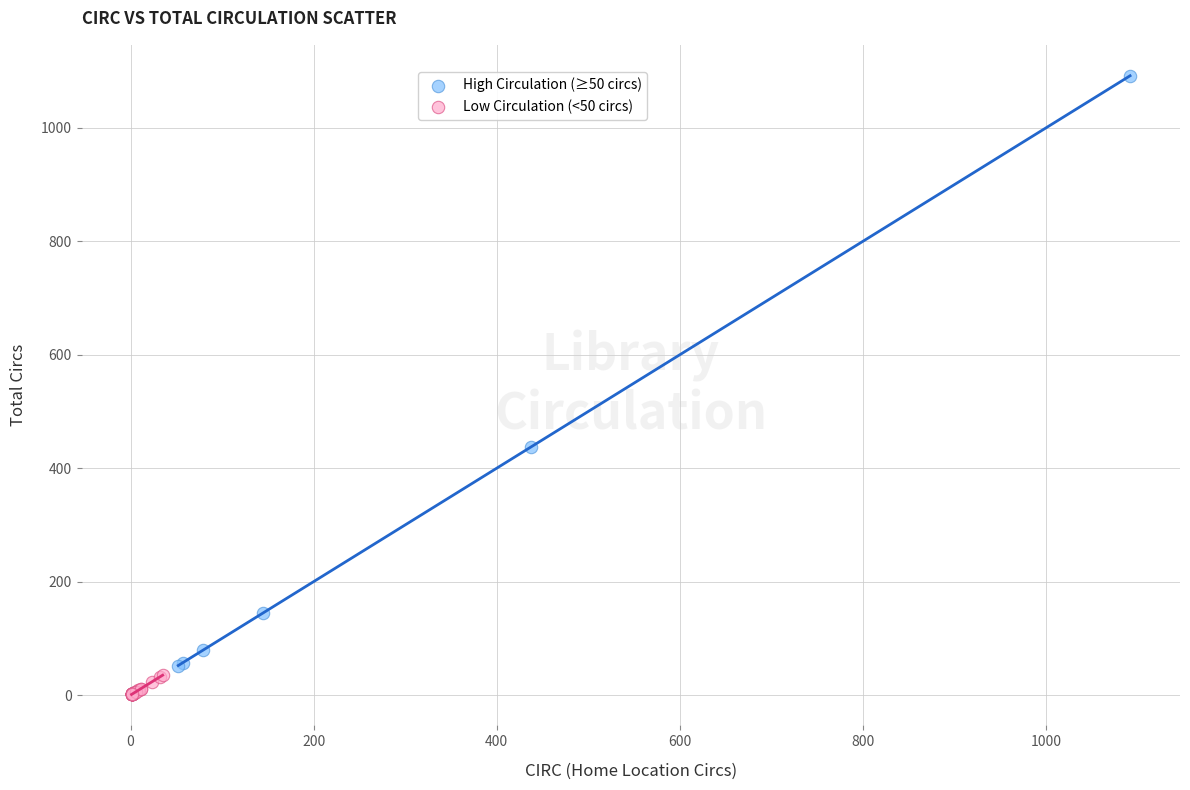

Which series contains the lowest Y value?

Low Circulation (<50 circs)